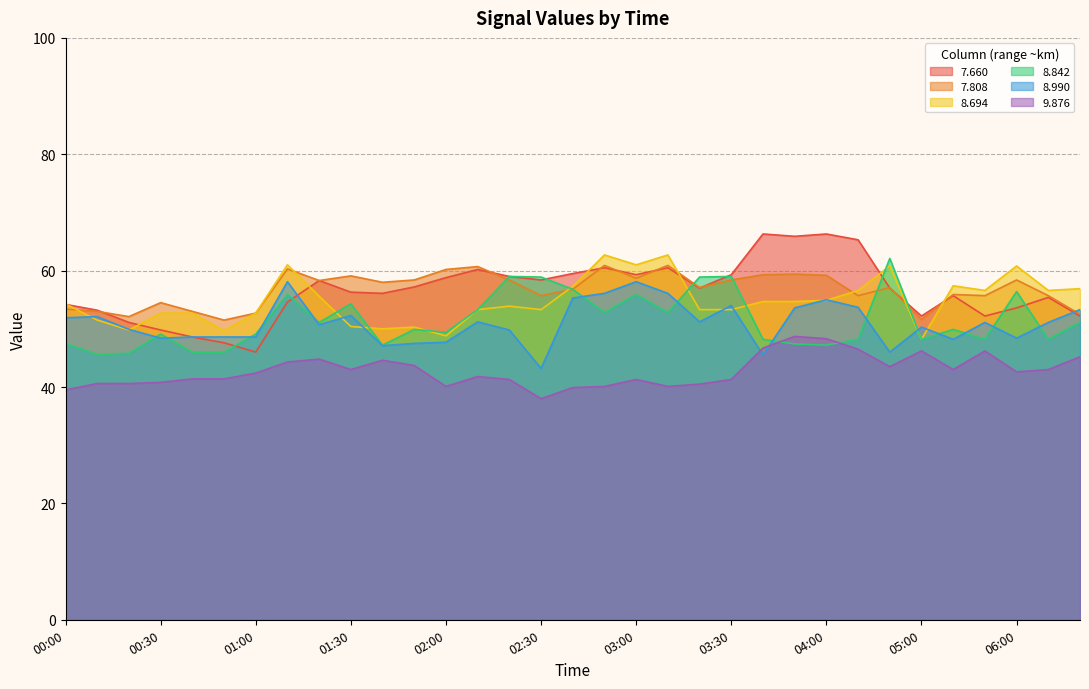

What is the label of the 3rd point from the right?

06:00